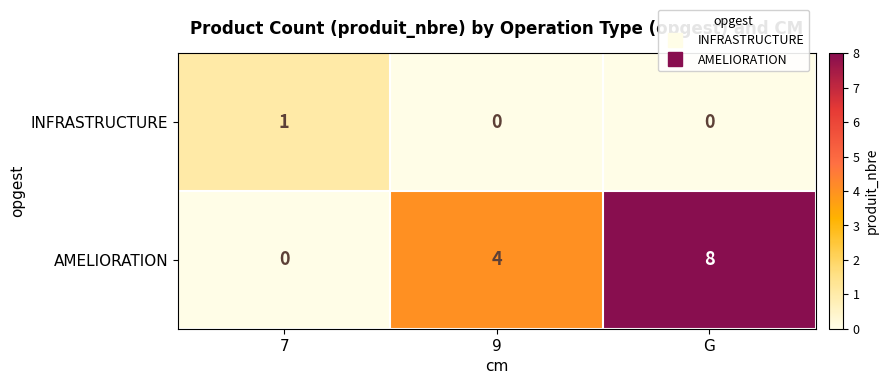

Reading left to right, list all the values displayed in this chart.

INFRASTRUCTURE: 1	0	0
AMELIORATION: 0	4	8